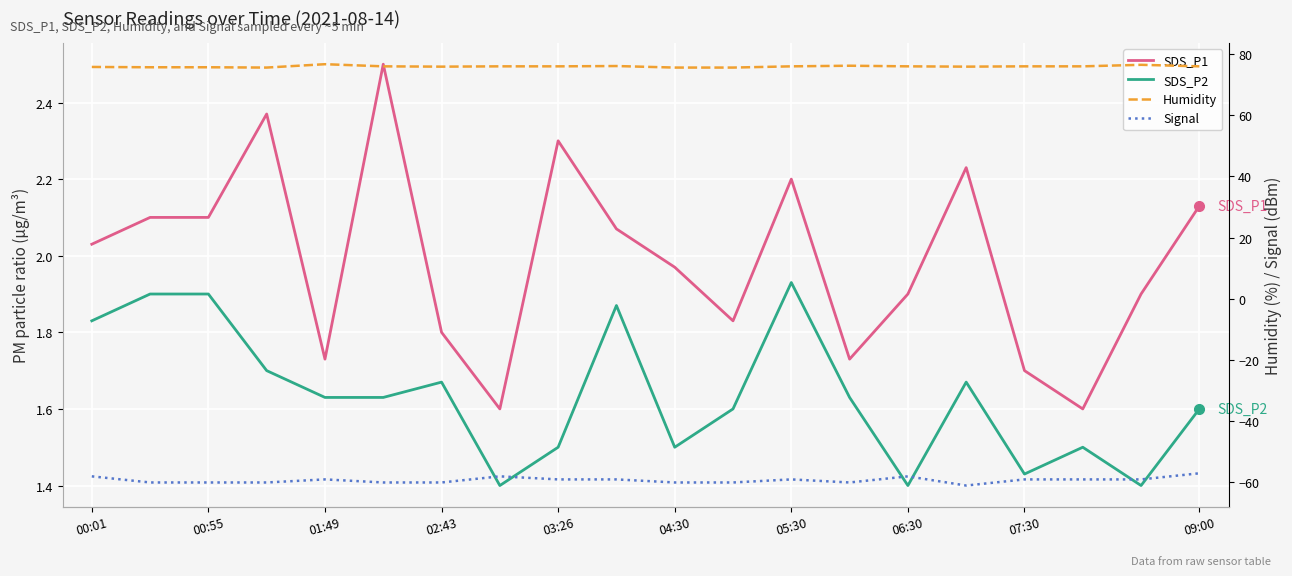

True or false: Humidity and SDS_P1 cross at least once.

False